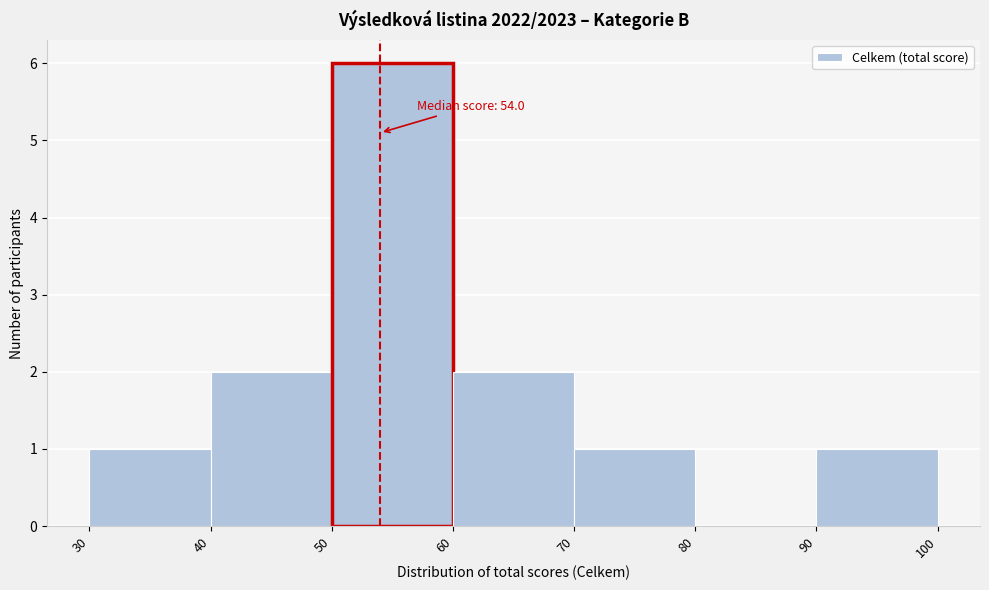

Which range on the x-axis has the tallest bar?

50 to 60